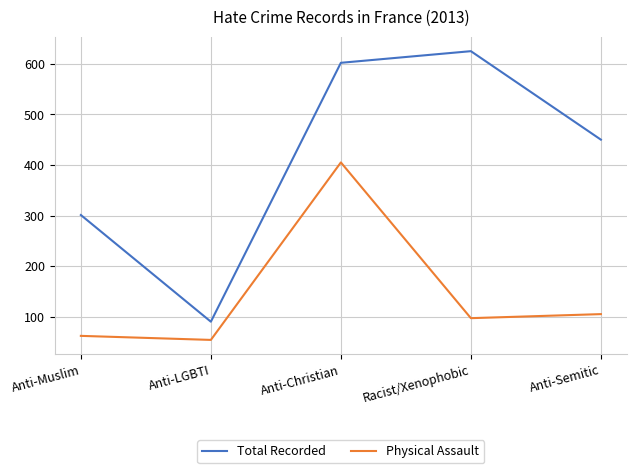

How many distinct data groups are displayed?

2